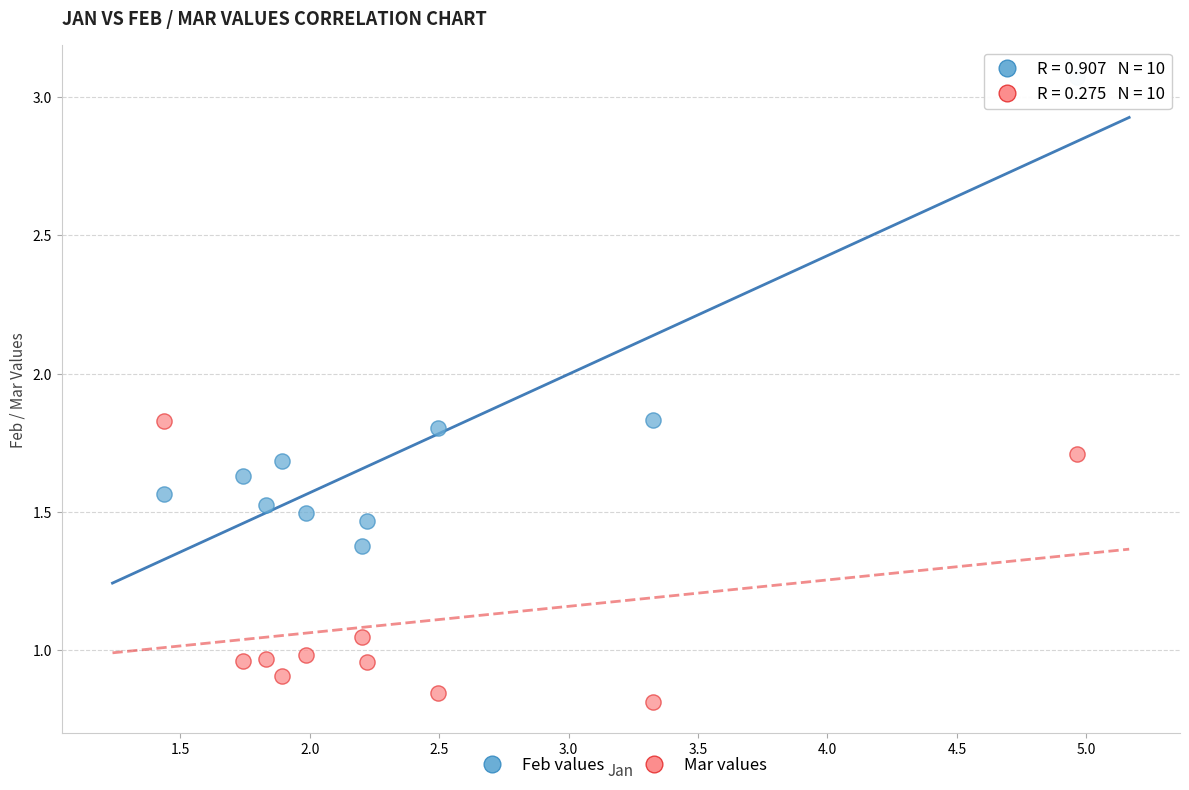

What are all the series names shown in the legend?

Feb values, Mar values